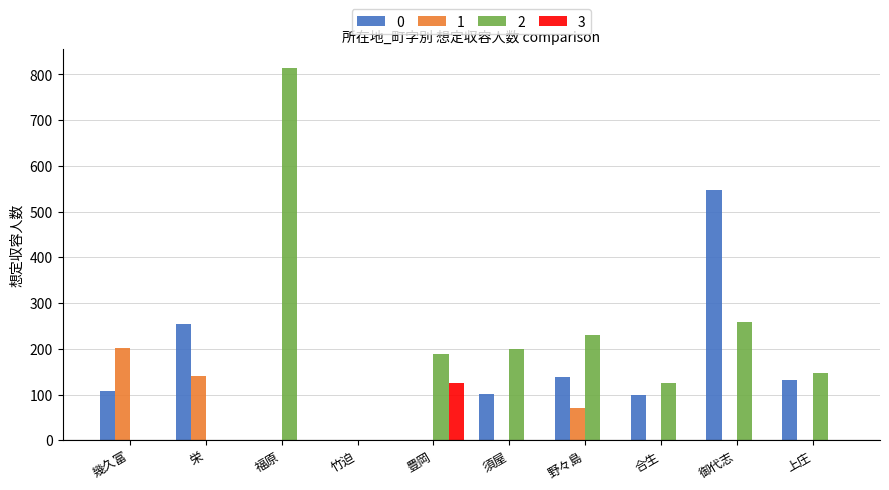

Which series has the largest range (max minus min)?

2